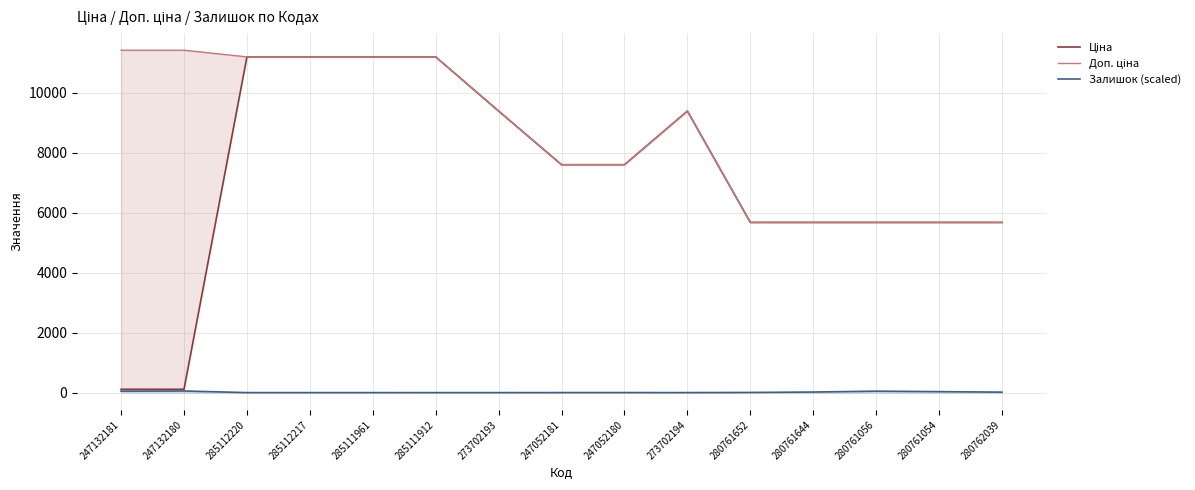

What position from the left is 285112217?

4